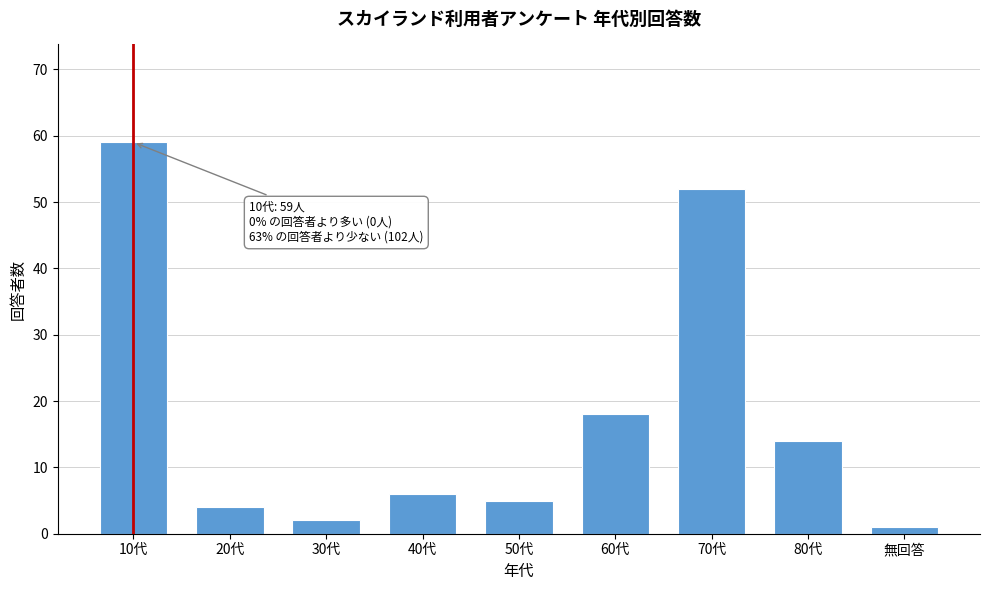

Reading left to right, extract all data points from this chart.

10代=59	20代=4	30代=2	40代=6	50代=5	60代=18	70代=52	80代=14	無回答=1